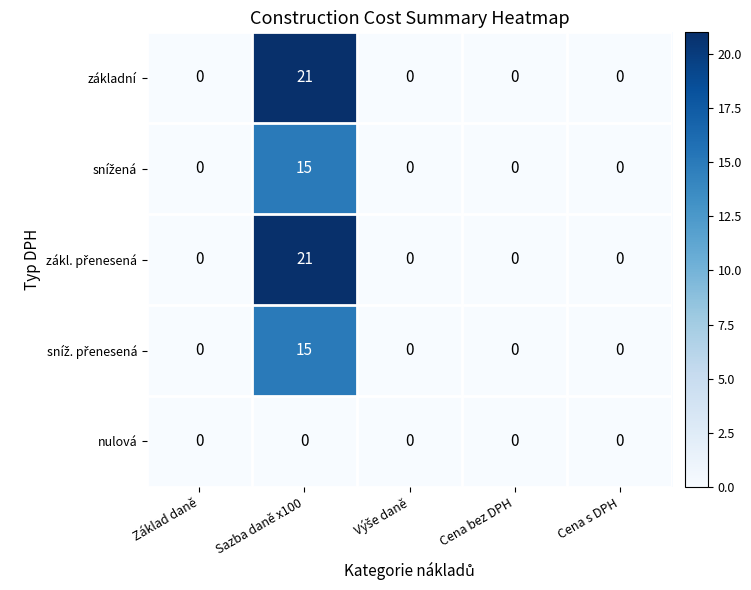

What is the maximum value shown in the chart?

21